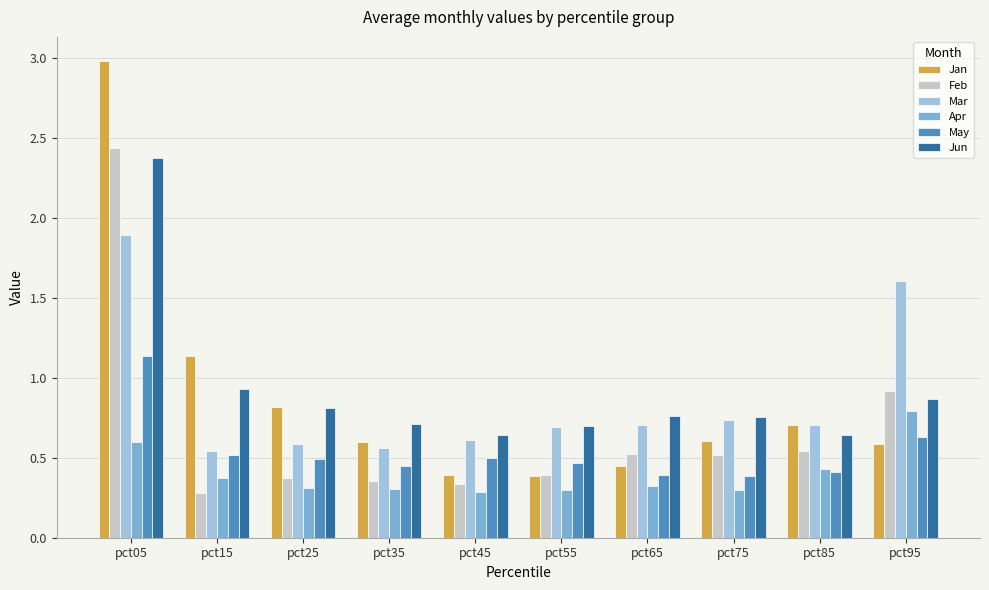

Is it true that Mar equals 1.1 at pct85?

False